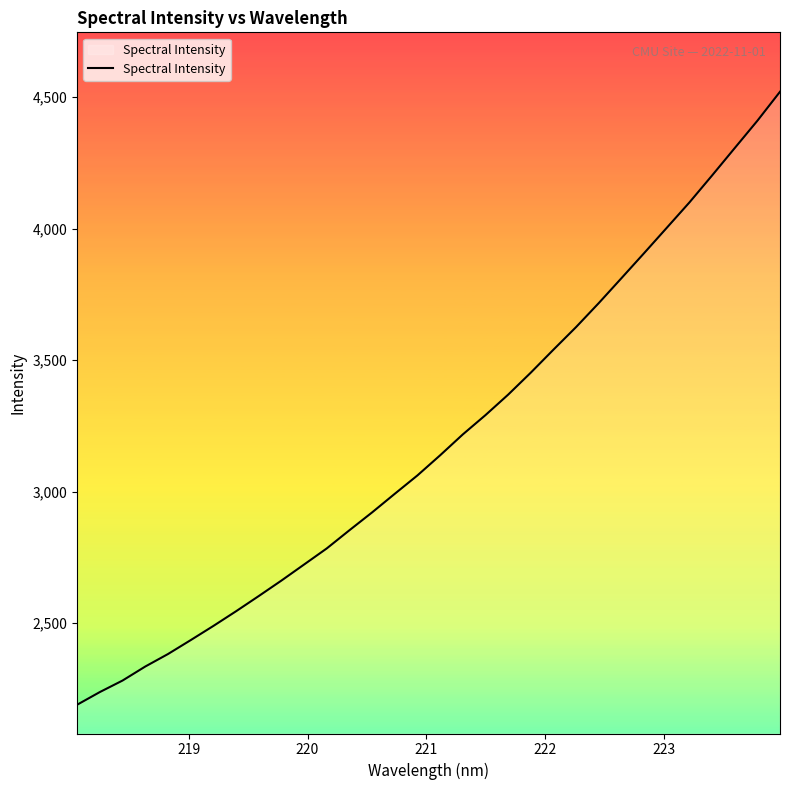

What is the maximum value shown in the chart?

4521.0